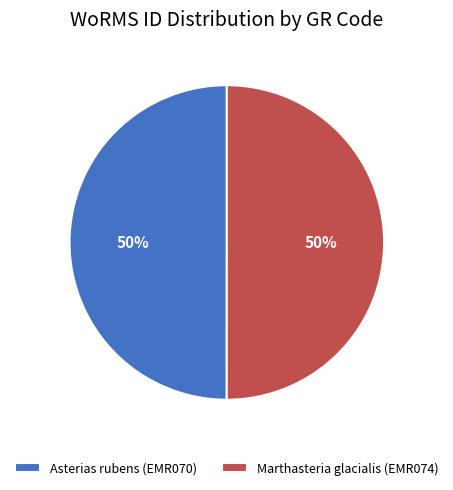

To the nearest percent, what percentage of the pie is Asterias rubens (EMR070)?

50%